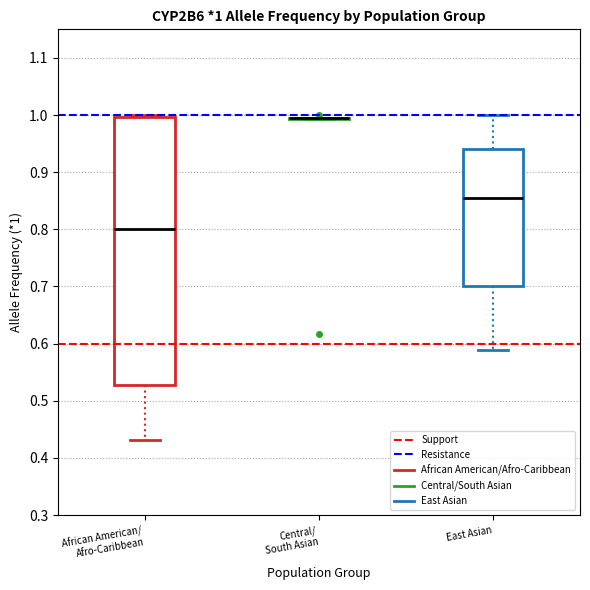

Comparing the boxes themselves (not the whiskers), which one is the tallest?

African American/ Afro-Caribbean